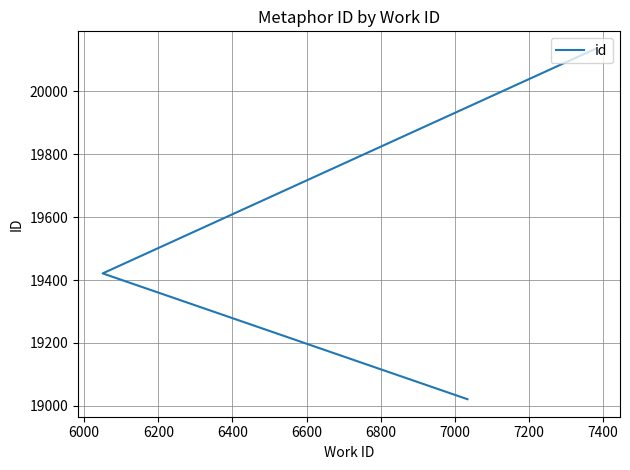

Is it true that the value at 6200 is 31193?

False